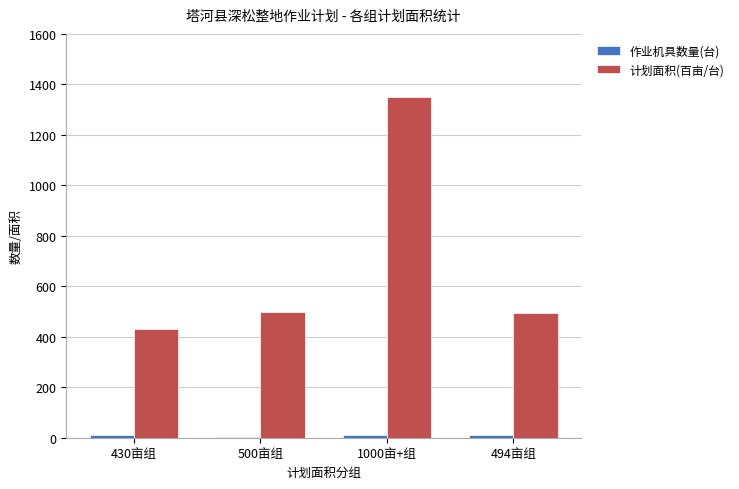

How many data points does each series have?

4